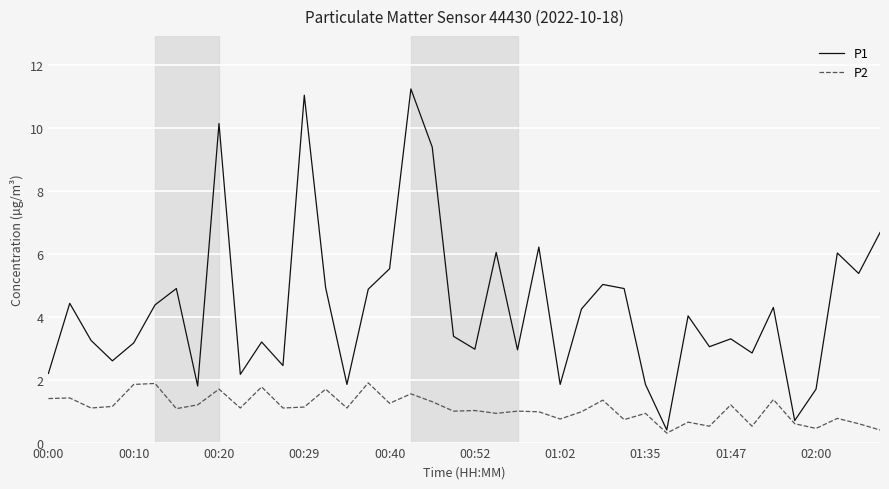

Rank the series by their maximum value, from highest to lowest.

P1, P2